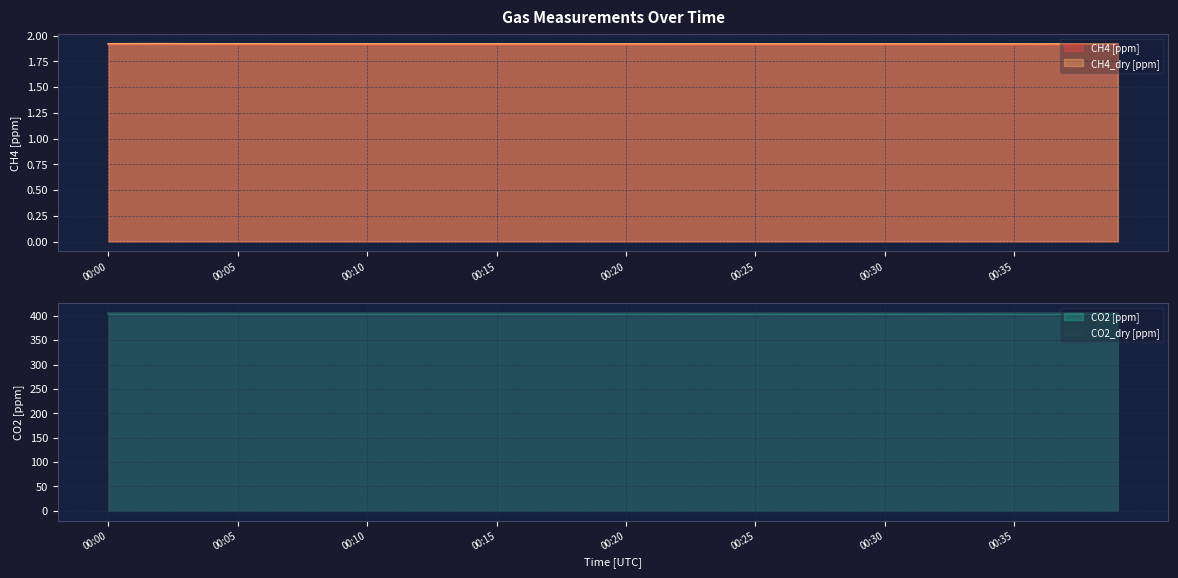

True or false: CO2 [ppm] has more than 0 interior local peaks.

True